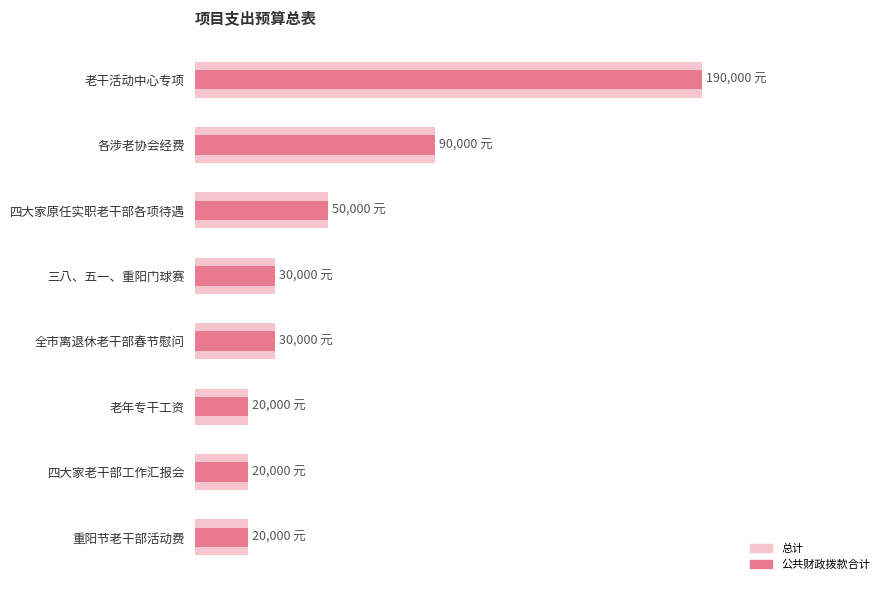

What is the value of the 总计 bar at the 4th from the left?

30000